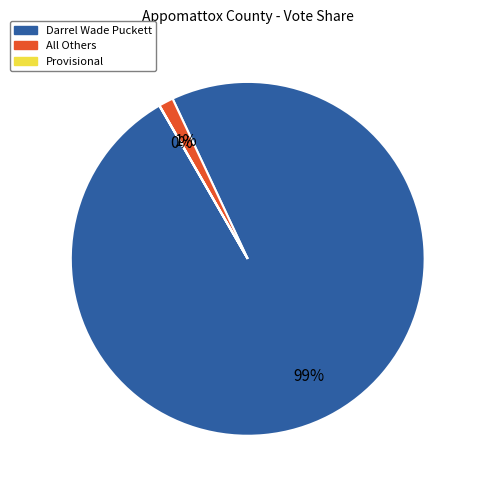

To the nearest percent, what is the average slice percentage?

33%